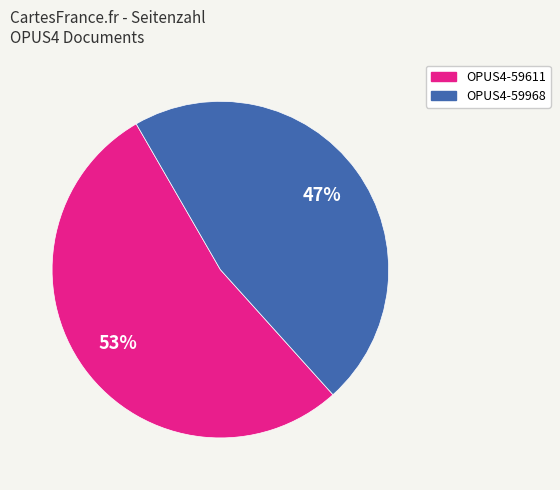

What is the largest slice in the pie chart?

OPUS4-59611